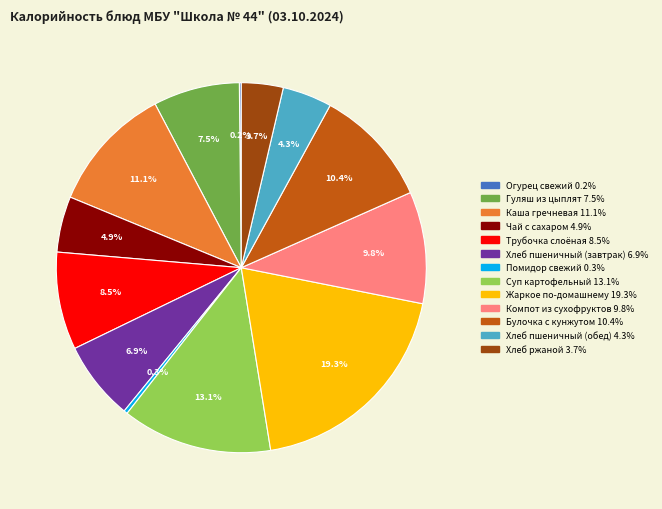

What percentage is NOT represented by Трубочка слоёная?

91.5%